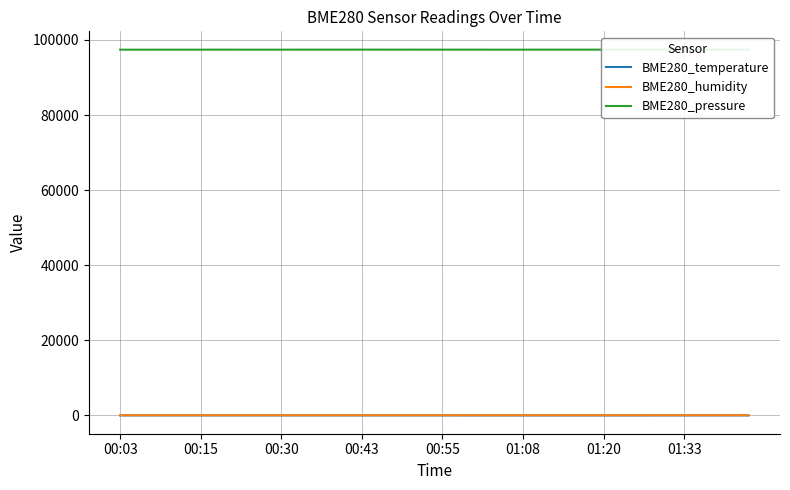

Read the BME280_temperature value at 00:43.

16.4